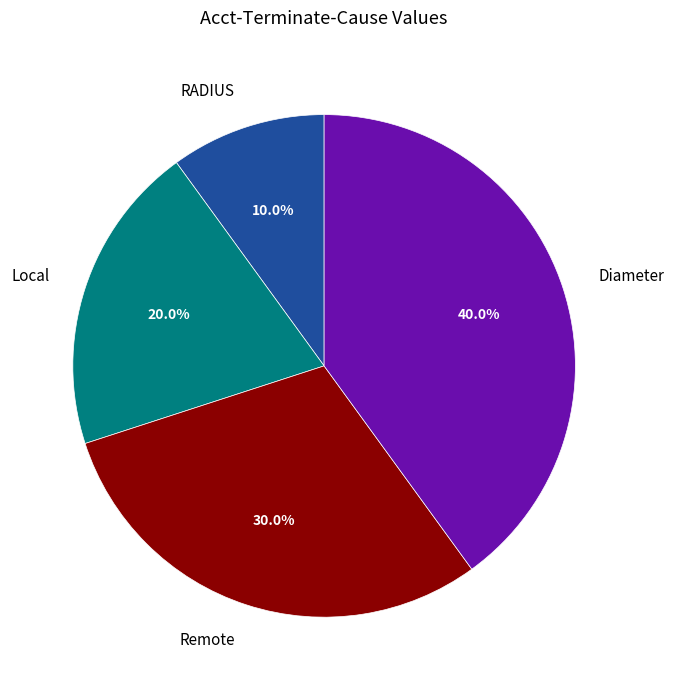

What percentage is NOT represented by RADIUS?

90.0%